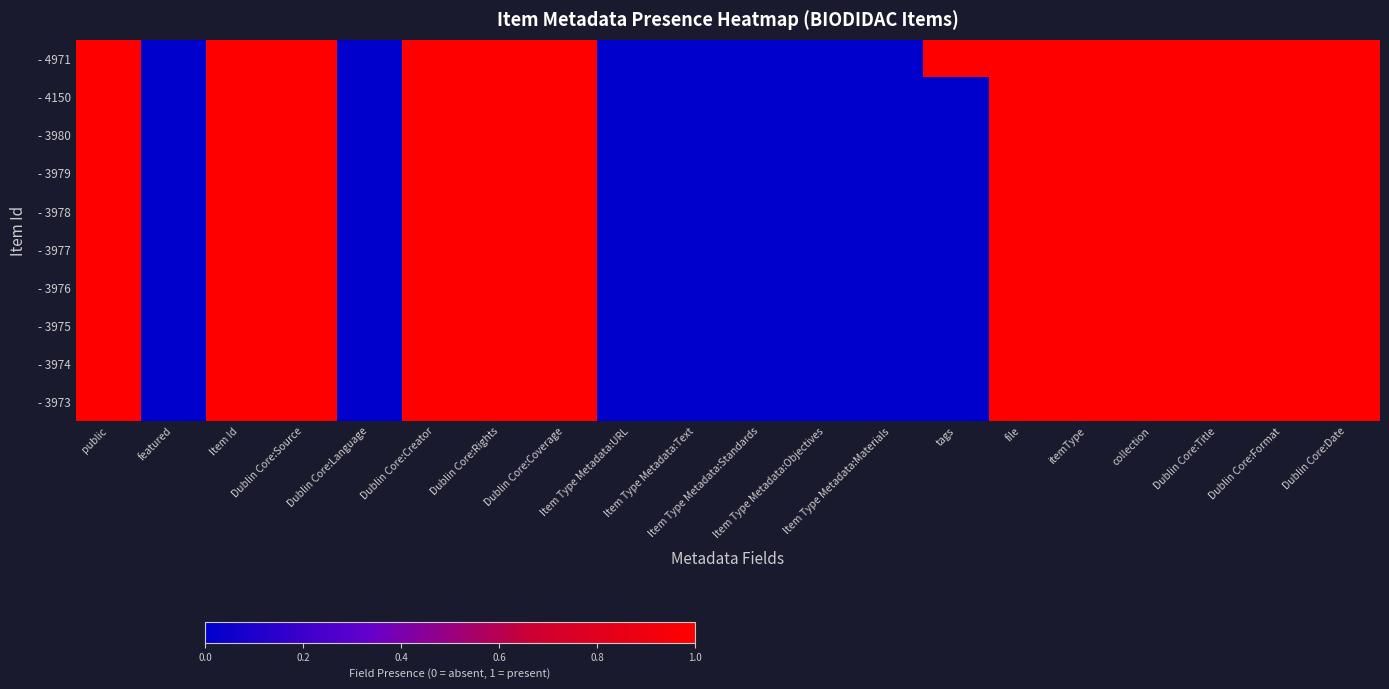

At how many categories does at least one series exceed 0?

13